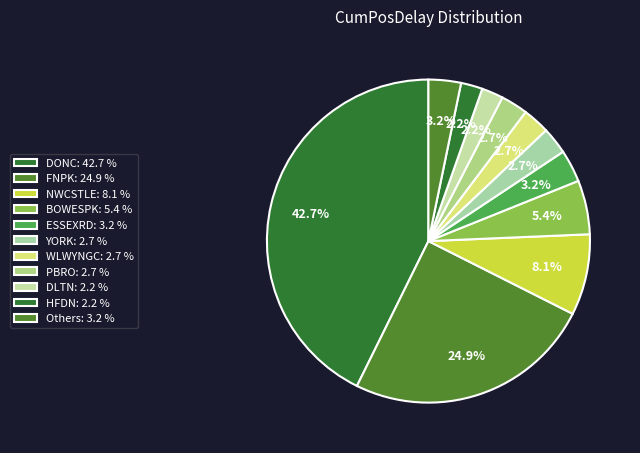

How many slices are in this pie chart?

11